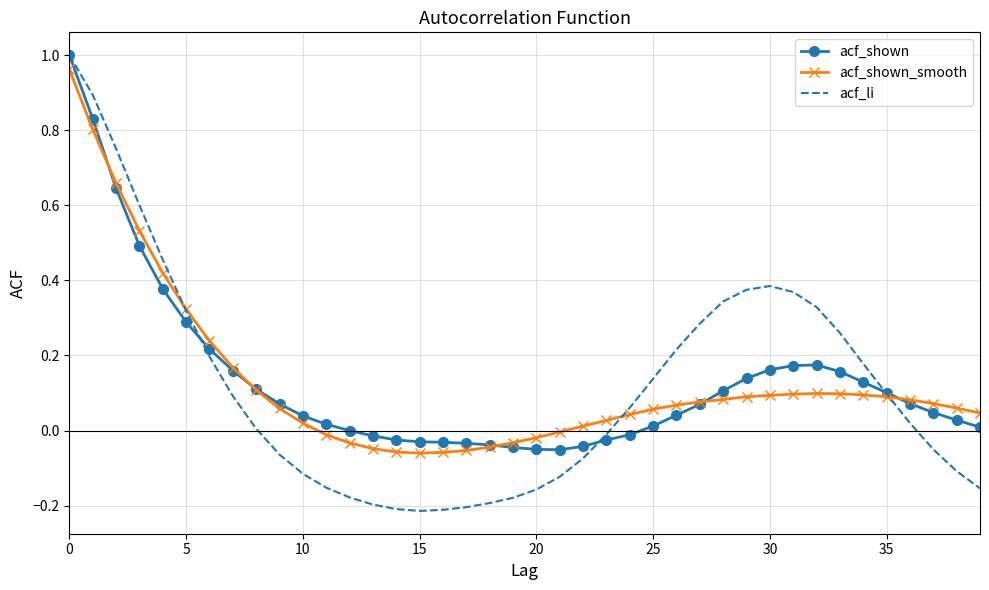

Which series has the widest spread of values?

acf_li